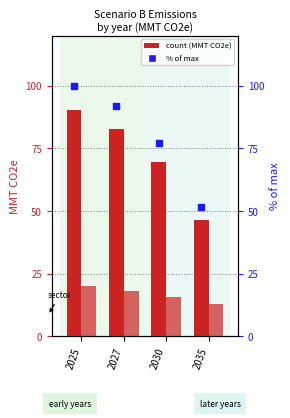

Which series contains the highest Y value?

% of max